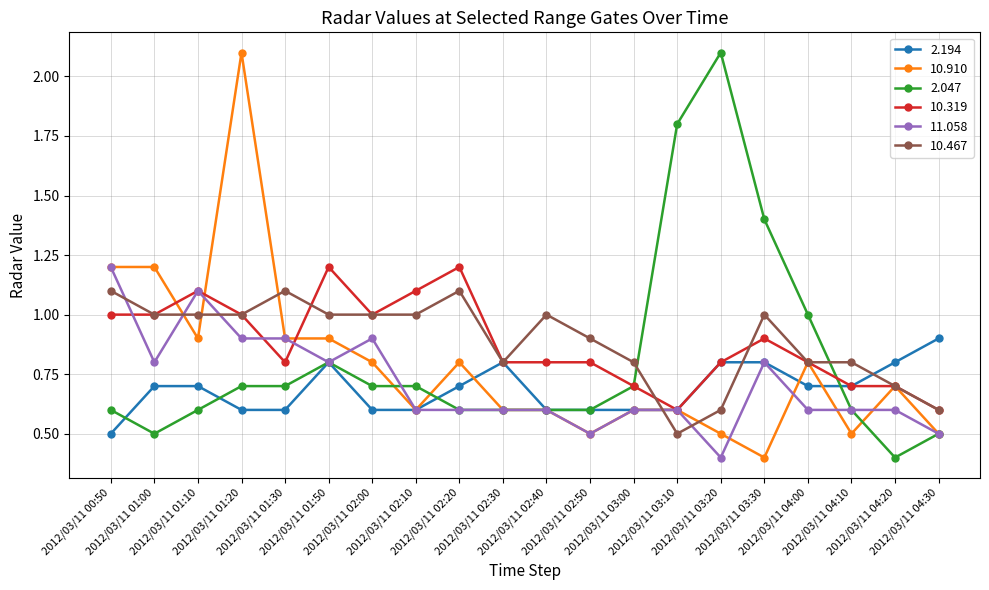

What is the value of the 11.058 point at the 14th from the left?

0.6